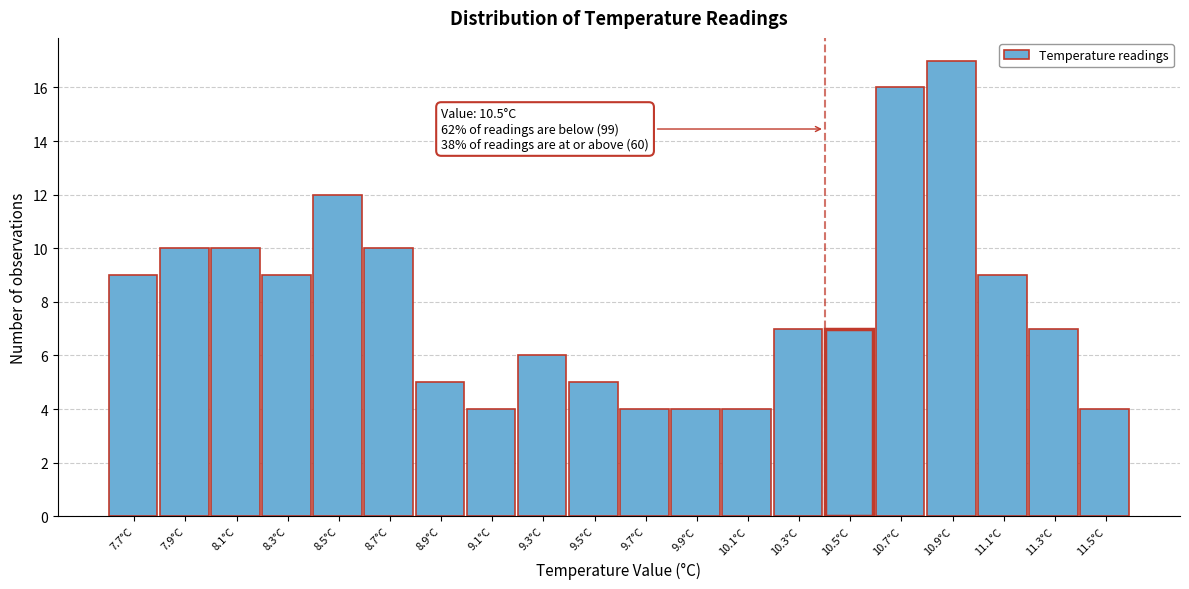

Reading left to right, extract all data points from this chart.

9	10	10	9	12	10	5	4	6	5	4	4	4	7	7	16	17	9	7	4